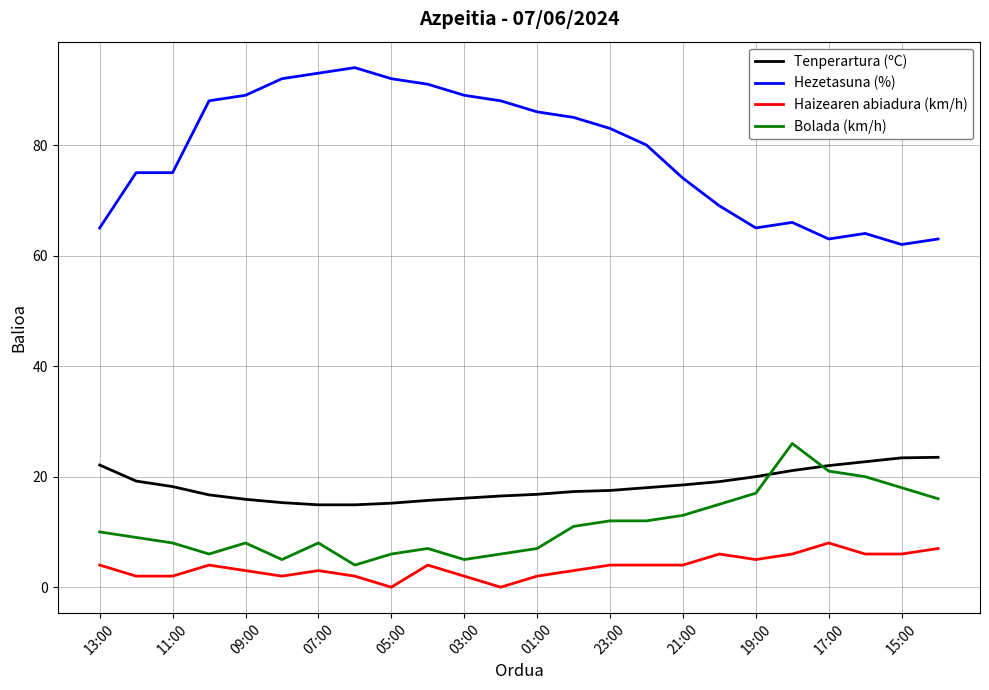

Which series has the largest range (max minus min)?

Hezetasuna (%)